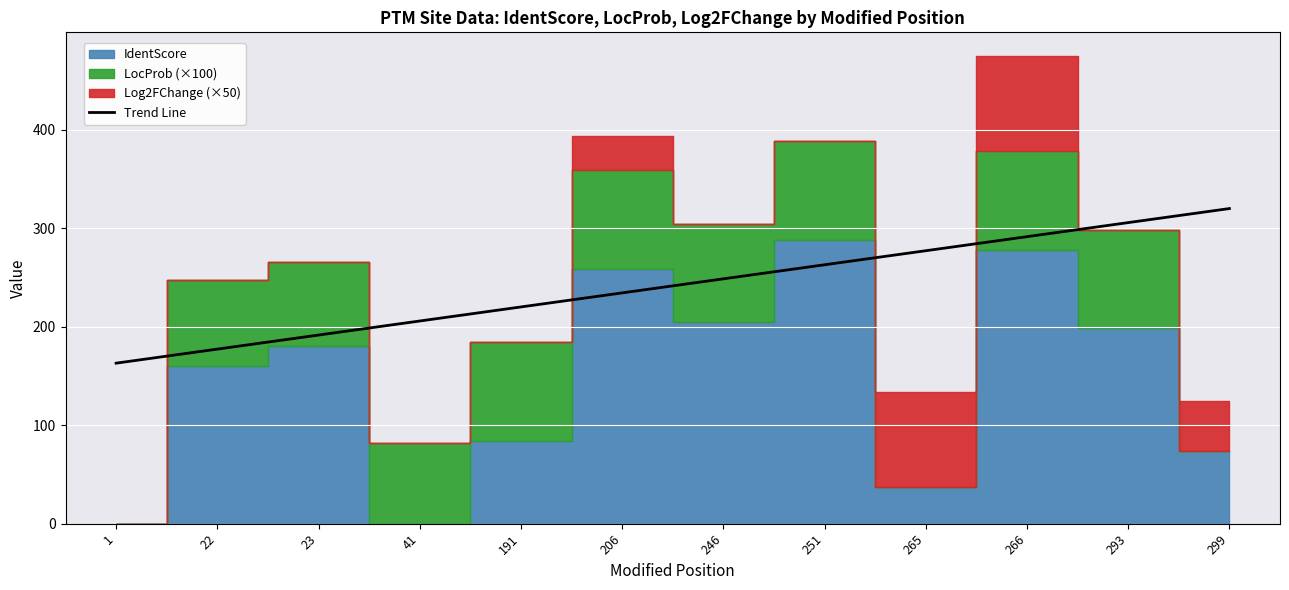

Which has a higher value, 1 or 265?

265